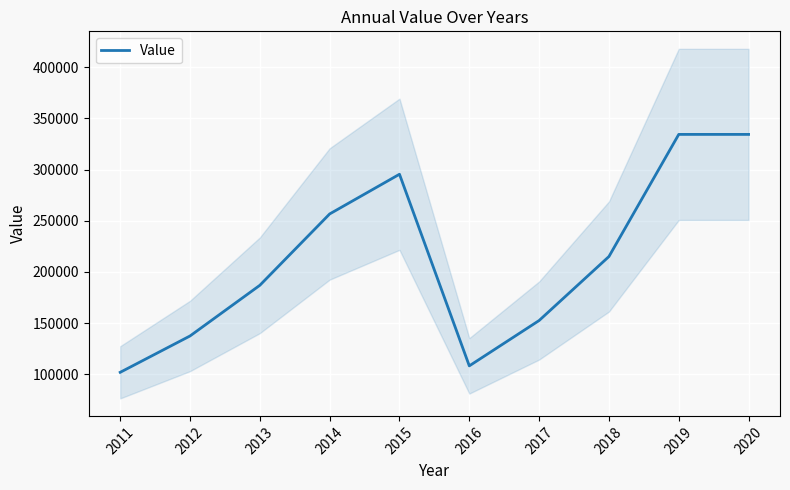

What is the difference between the maximum and minimum values?

232400